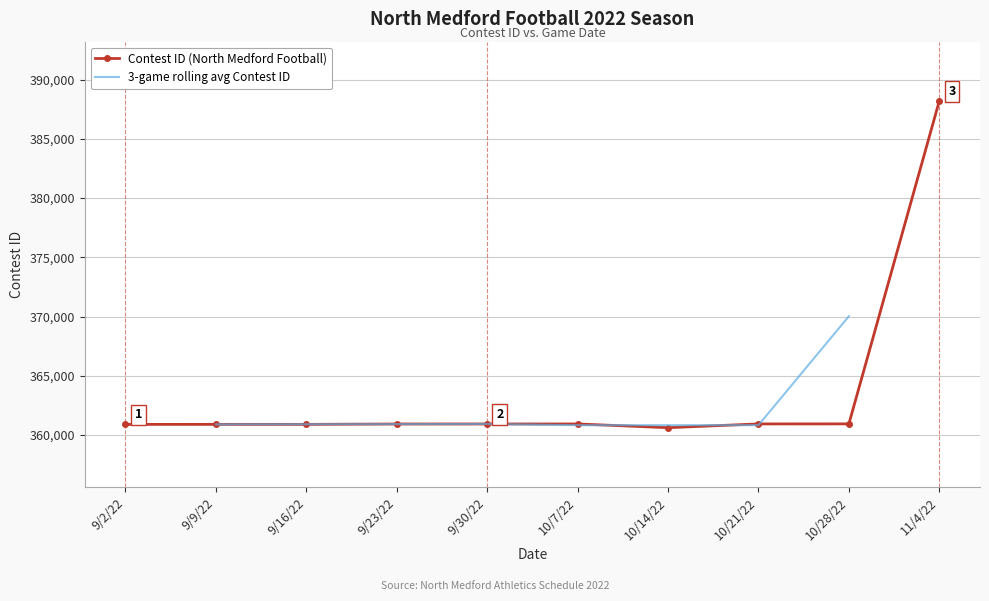

Reading left to right, extract all data points from this chart.

360902	360903	360904	360934	360936	360939	360624	360941	360944	388197